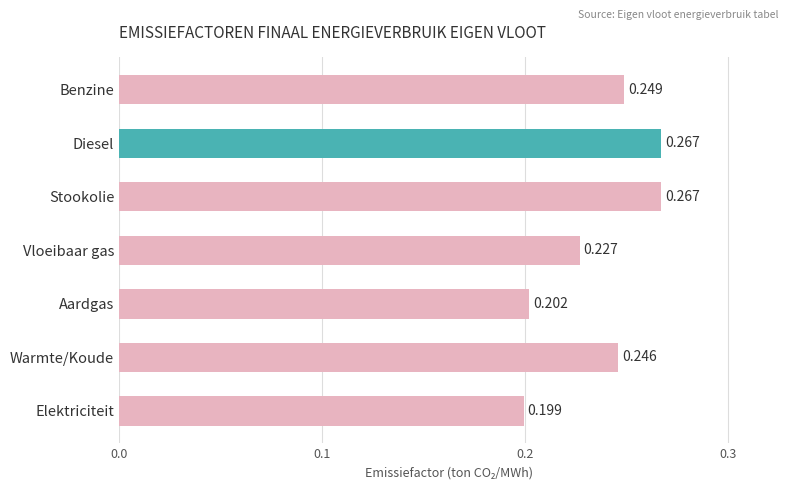

At which category does the chart reach its minimum across all series?

Elektriciteit